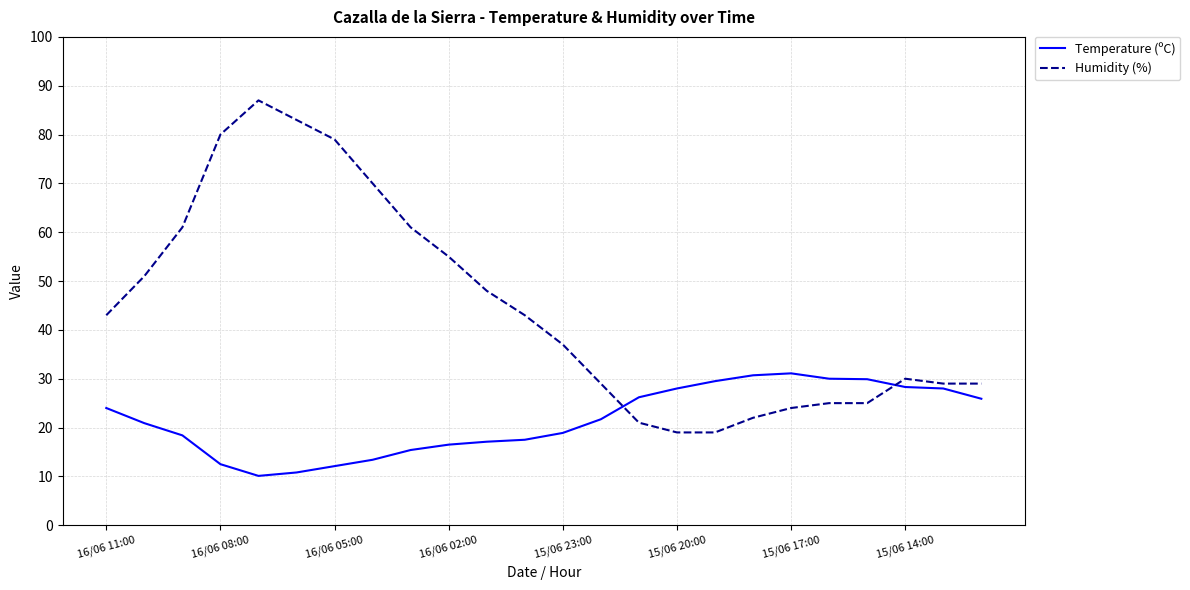

What is the difference between the maximum and minimum values in the Temperature (ºC) series?

21.0